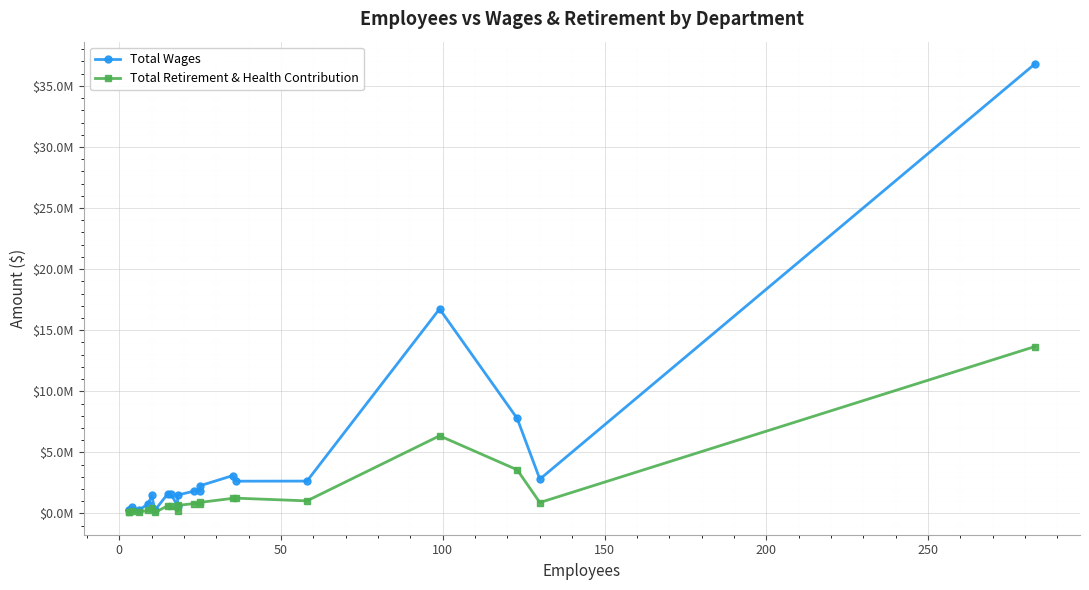

What is the highest value of the Total Wages series?

36782242